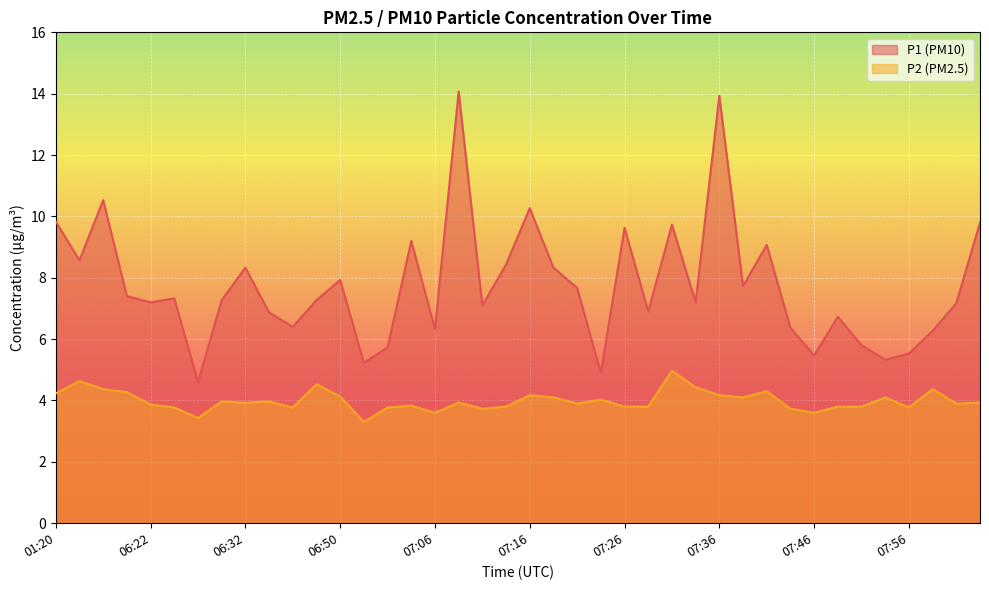

What is the label of the 9th point from the right?

07:43